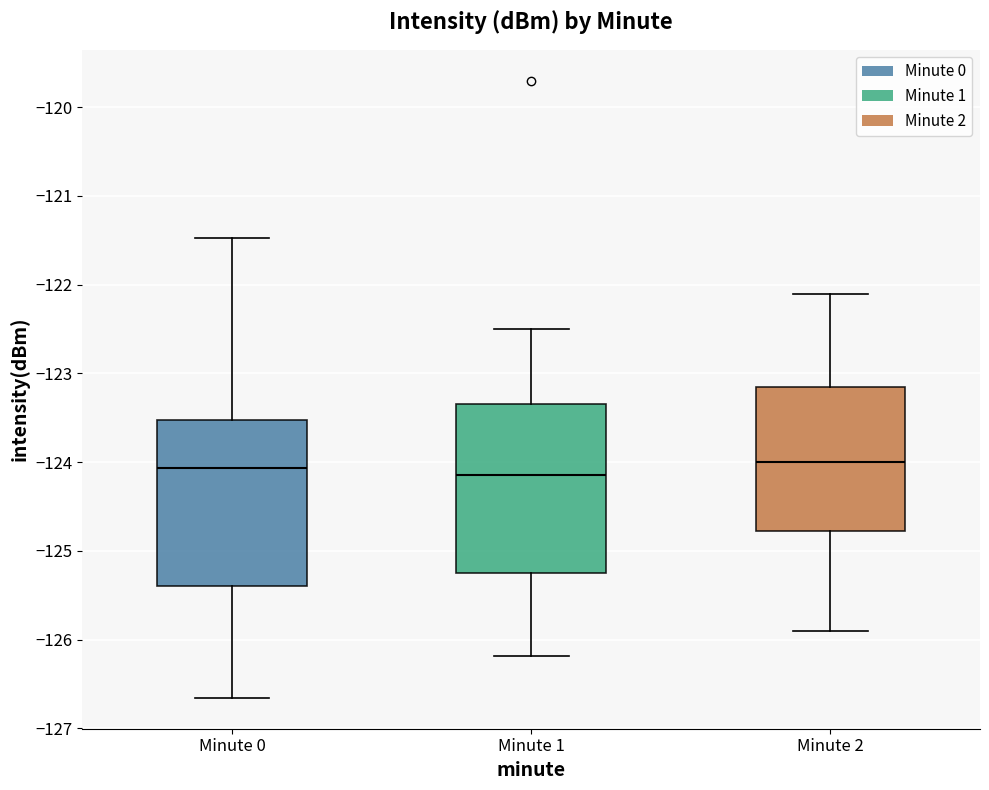

Reading left to right, read every box against the y-axis: the position of its median line, the range the box covers, and the ends of its whiskers. The values are not printed on the chart, so give them approximately, as read against the axis.

Minute 0: median -124.1, box -125.4 to -123.5, whiskers -126.7 to -121.5
Minute 1: median -124.1, box -125.2 to -123.3, whiskers -126.2 to -122.5
Minute 2: median -124.0, box -124.8 to -123.1, whiskers -125.9 to -122.1